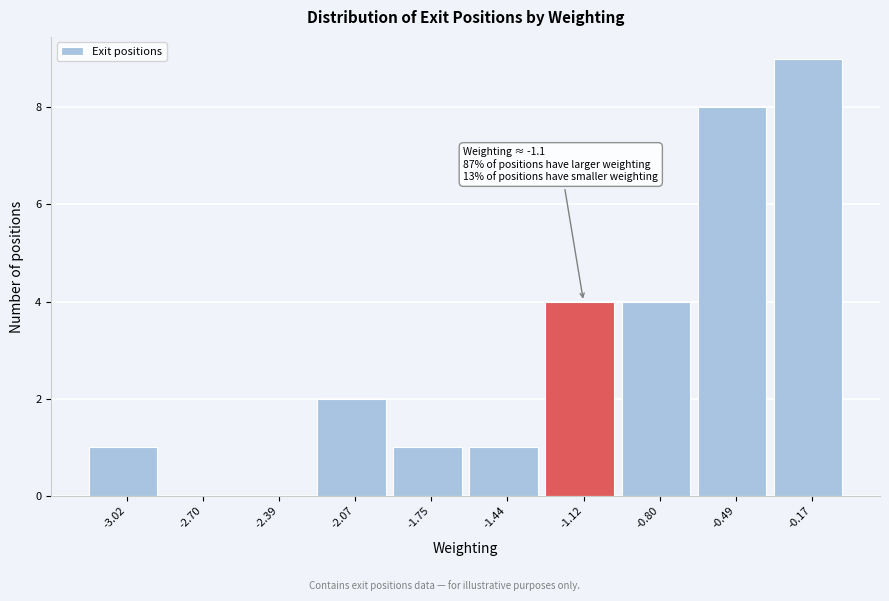

Over which range of the x-axis is the bar tallest?

-0.35 to 0.00